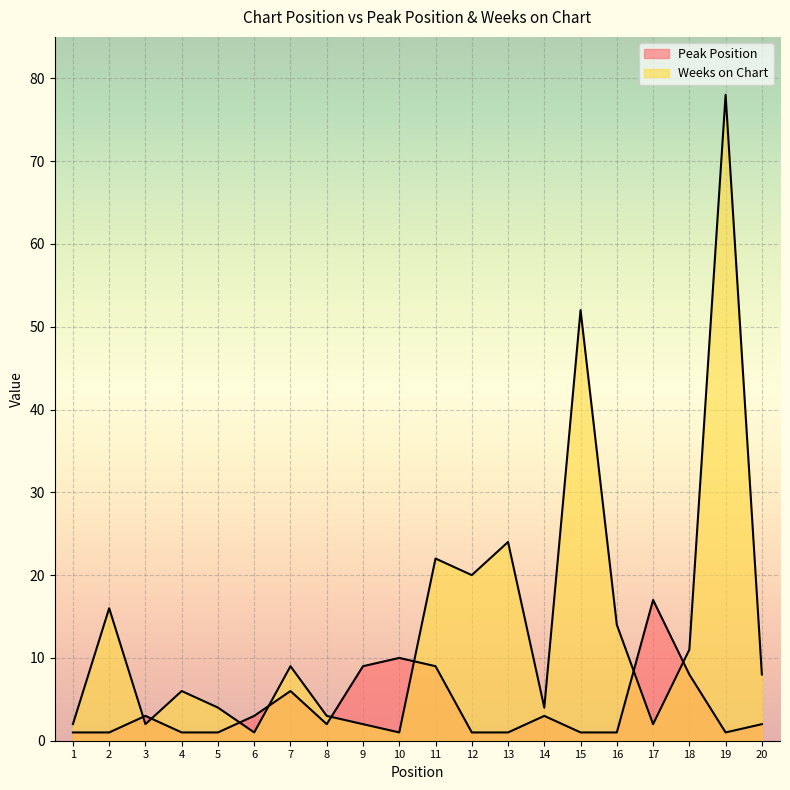

What is the average value of the Peak Position series?

4